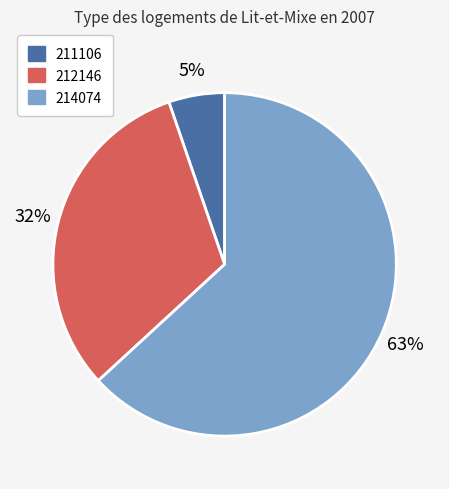

Is the sum of 214074 and 211106 greater than half?

Yes